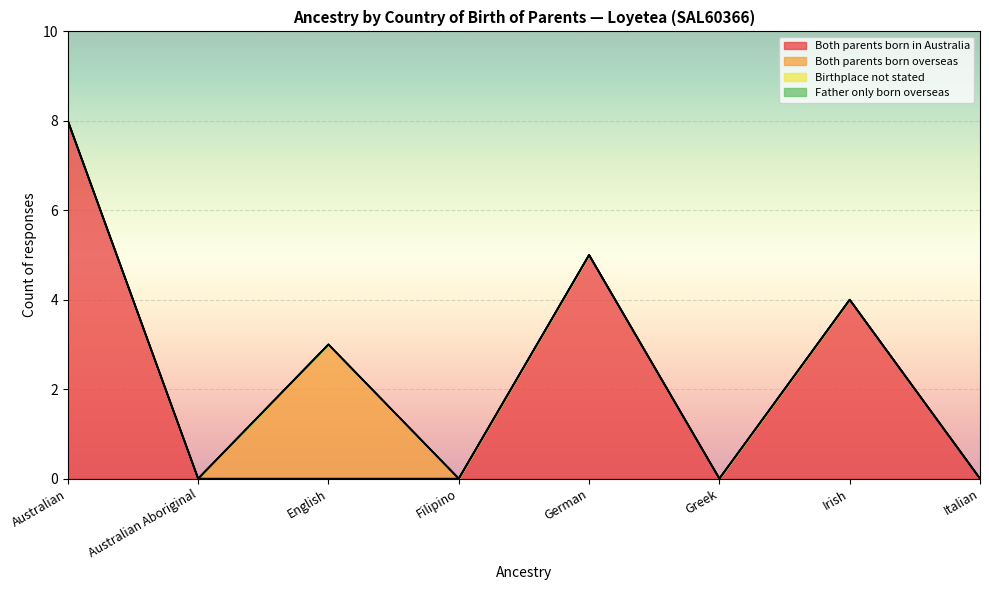

At which category does the chart reach its minimum across all series?

Australian Aboriginal